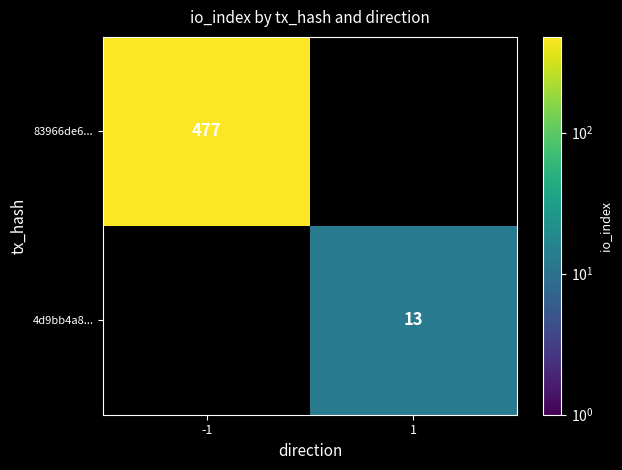

How many series are shown in this chart?

2